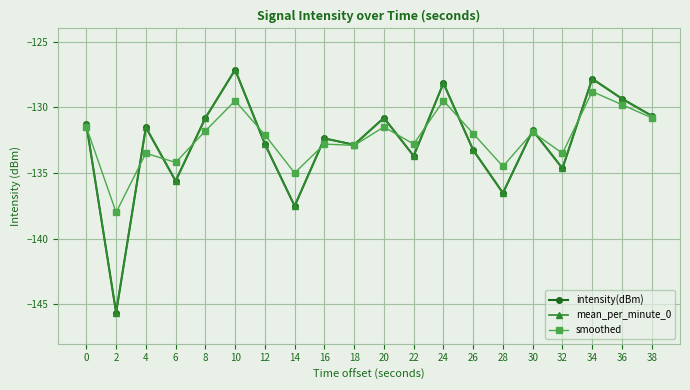

Does the chart have visible grid lines?

Yes